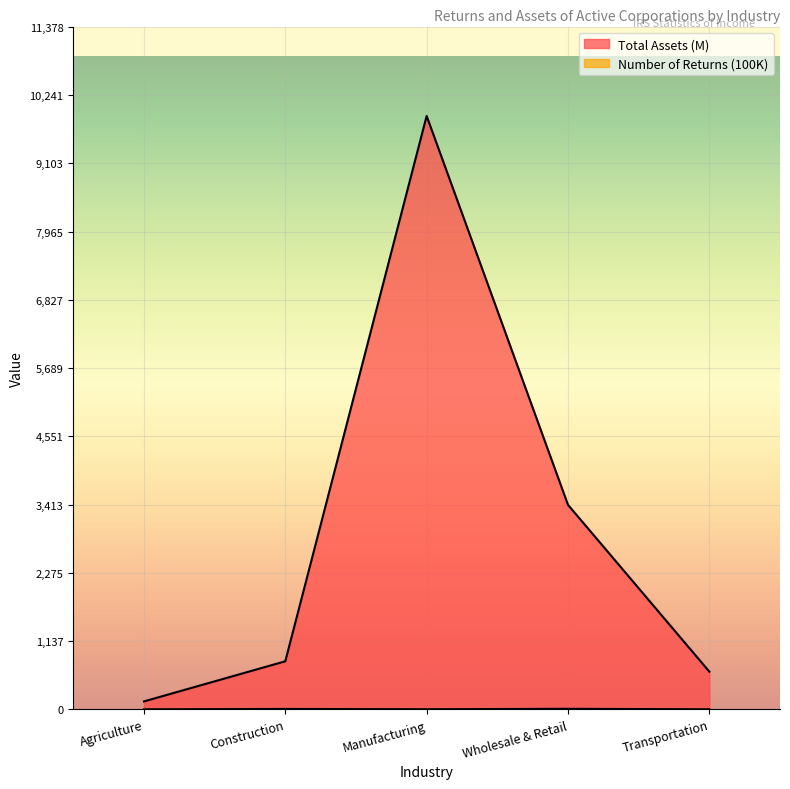

True or false: Number of Returns has more than 1 interior local peaks.

True